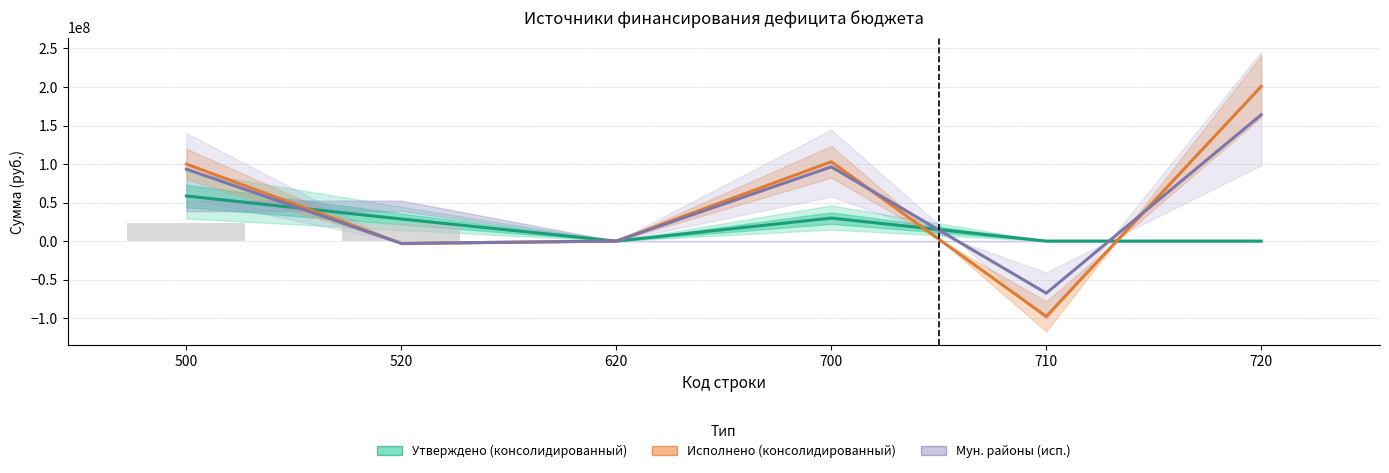

Rank the series at 620 from highest to lowest value.

Утверждено (консолидированный), Исполнено (консолидированный), Мун. районы (исп.)